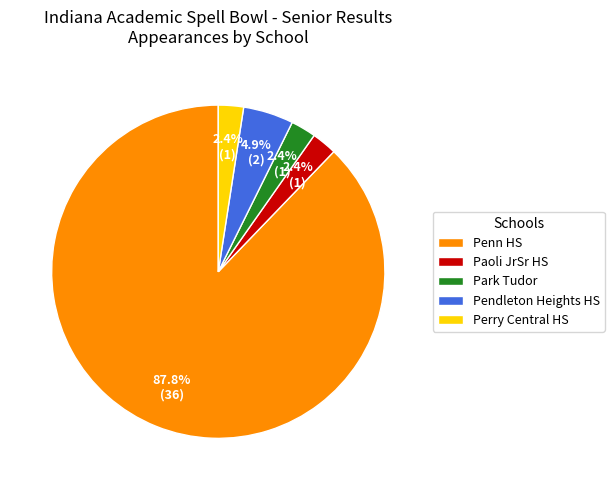

Combined, do Pendleton Heights HS and Perry Central HS account for over 50%?

No